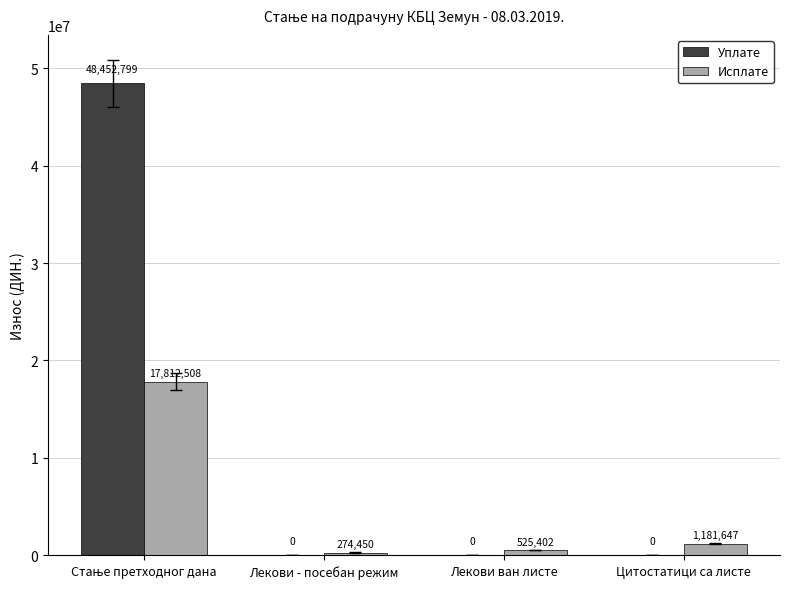

Which series has the largest total across all categories?

Уплате